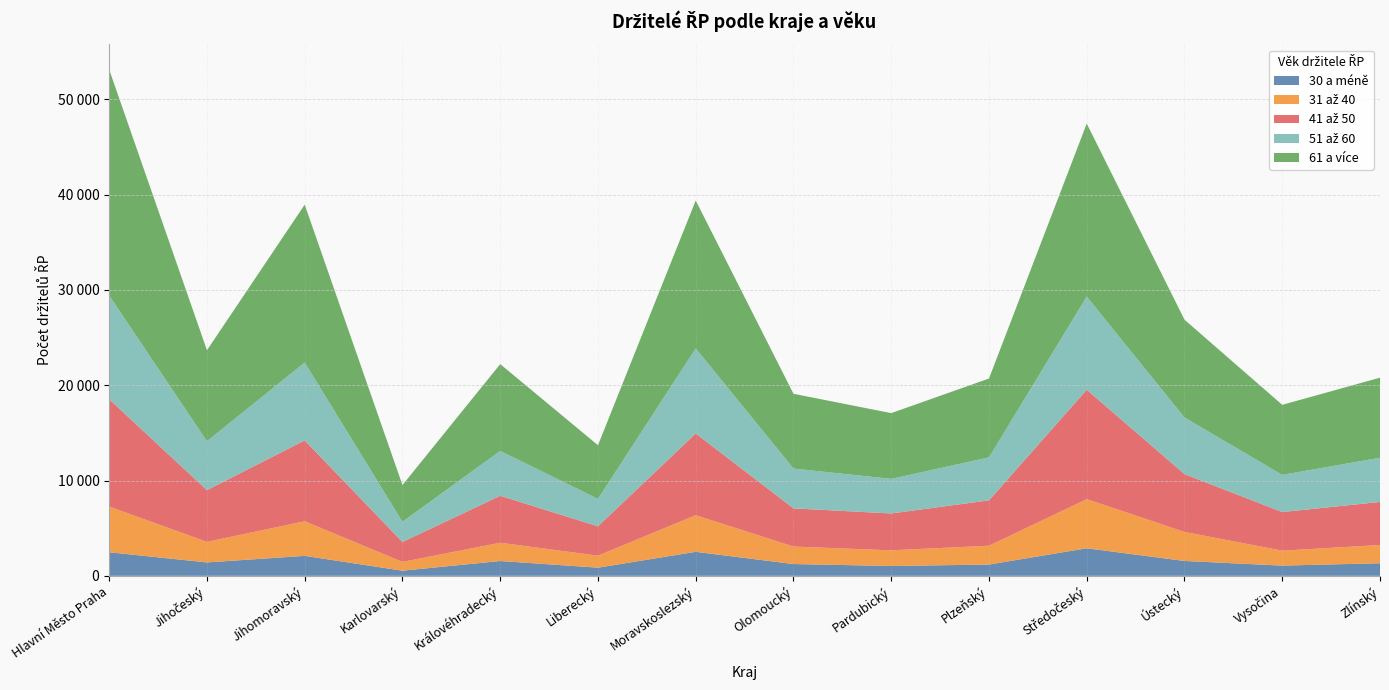

Reading left to right, extract all data points from this chart.

30 a méně: Hlavní Město Praha=2476	Jihočeský=1407	Jihomoravský=2096	Karlovarský=540	Královéhradecký=1555	Liberecký=857	Moravskoslezský=2521	Olomoucký=1238	Pardubický=1035	Plzeňský=1184	Středočeský=2893	Ústecký=1561	Vysočina=1073	Zlínský=1323
31 až 40: Hlavní Město Praha=4791	Jihočeský=2158	Jihomoravský=3629	Karlovarský=920	Královéhradecký=1918	Liberecký=1258	Moravskoslezský=3840	Olomoucký=1835	Pardubický=1644	Plzeňský=1975	Středočeský=5155	Ústecký=3045	Vysočina=1571	Zlínský=1912
41 až 50: Hlavní Město Praha=11264	Jihočeský=5428	Jihomoravský=8489	Karlovarský=2090	Královéhradecký=4928	Liberecký=3082	Moravskoslezský=8578	Olomoucký=4008	Pardubický=3866	Plzeňský=4762	Středočeský=11478	Ústecký=6071	Vysočina=4049	Zlínský=4519
51 až 60: Hlavní Město Praha=10883	Jihočeský=5134	Jihomoravský=8170	Karlovarský=2121	Královéhradecký=4708	Liberecký=2880	Moravskoslezský=8931	Olomoucký=4178	Pardubický=3627	Plzeňský=4513	Středočeský=9778	Ústecký=5938	Vysočina=3902	Zlínský=4638
61 a více: Hlavní Město Praha=23702	Jihočeský=9545	Jihomoravský=16568	Karlovarský=3854	Královéhradecký=9109	Liberecký=5629	Moravskoslezský=15516	Olomoucký=7845	Pardubický=6902	Plzeňský=8271	Středočeský=18151	Ústecký=10262	Vysočina=7349	Zlínský=8403